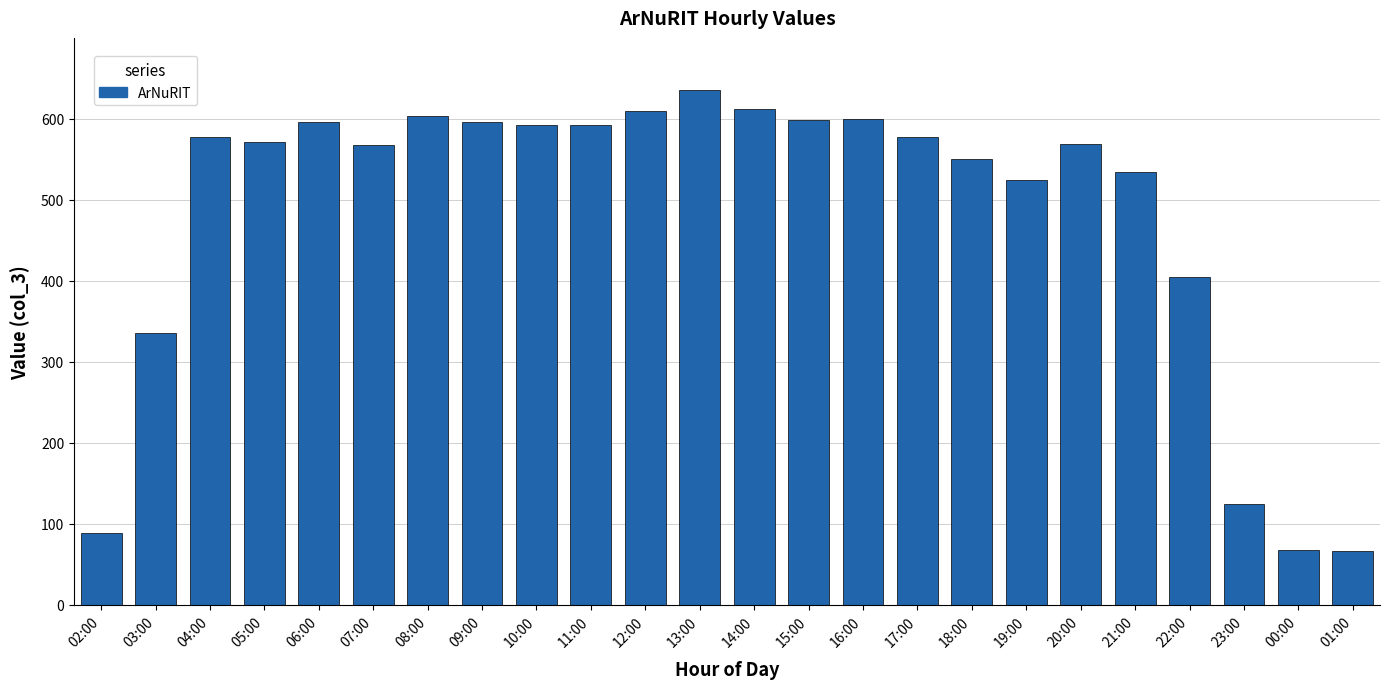

What is the maximum value shown in the chart?

636